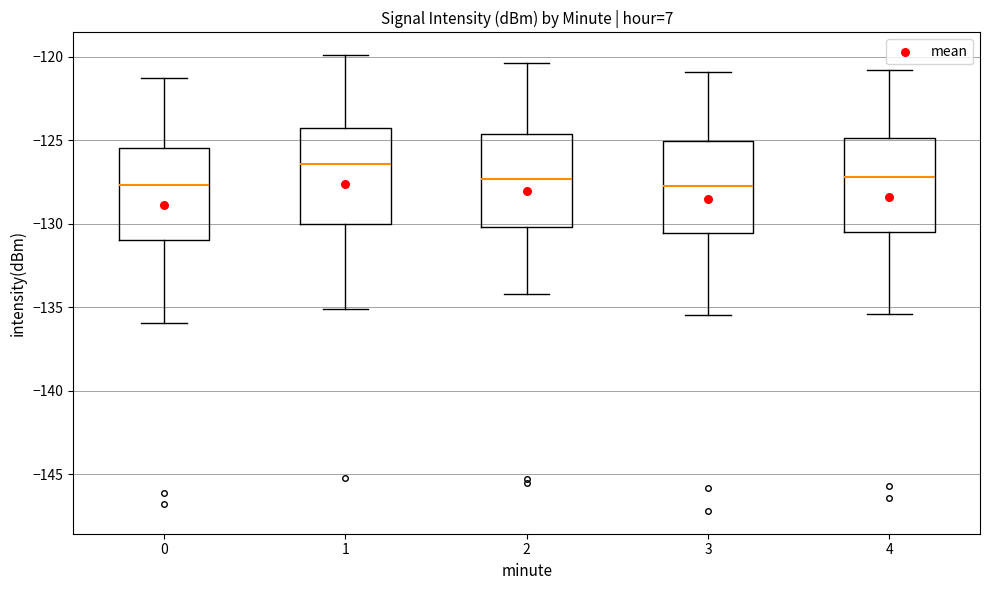

Where is the upper edge of the box at x = 1 on the y-axis? The values are not printed on the chart, so give them approximately, as read against the axis.

-124.0